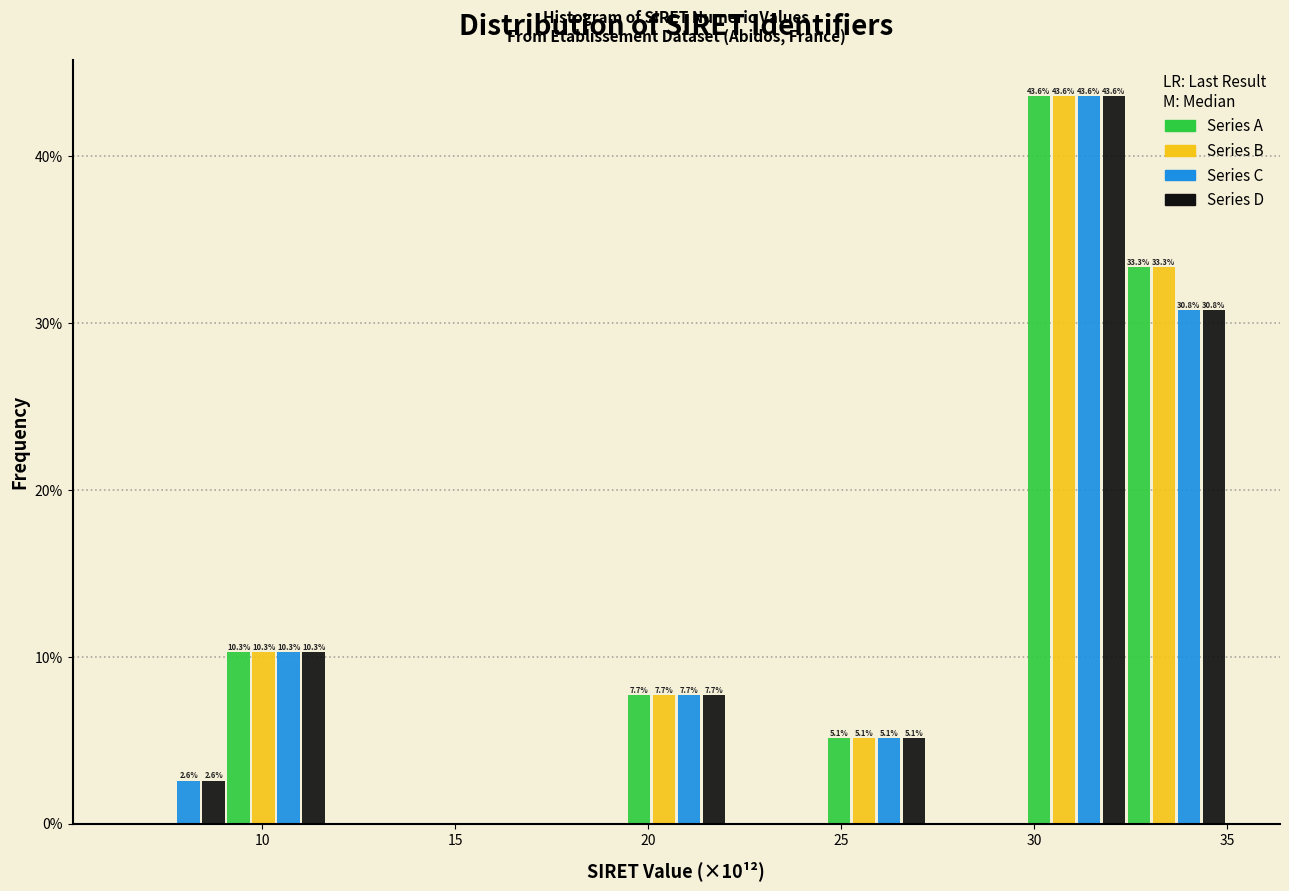

In the Series C series, which range on the x-axis has the tallest bar?

30.0 to 32.5